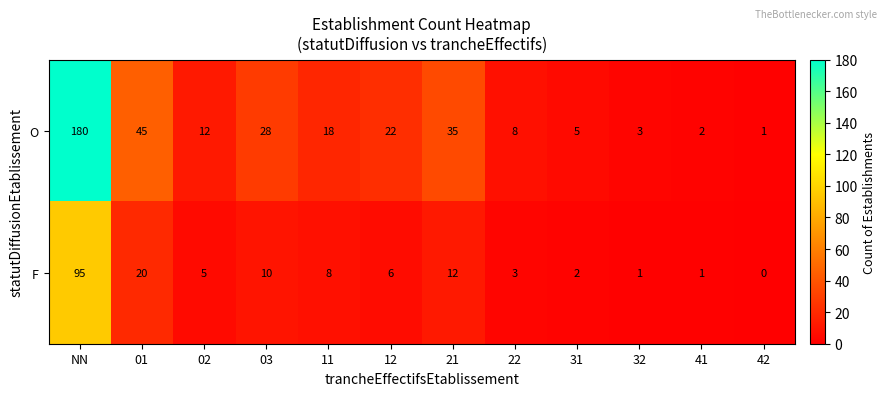

List the series in order of their overall mean, lowest first.

F, O